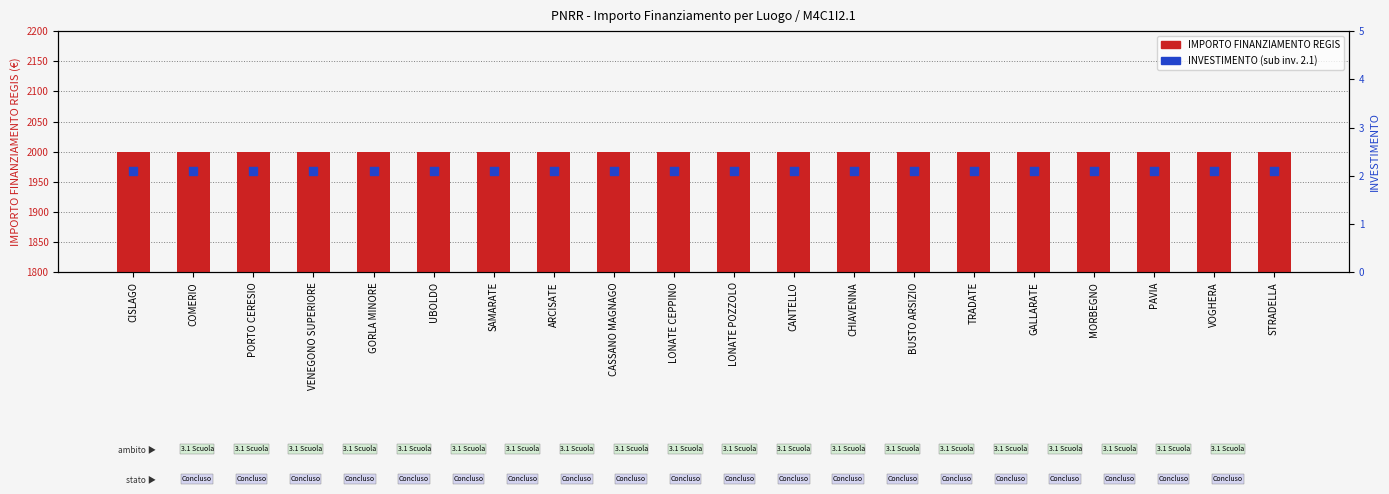

At how many categories does at least one series exceed 1096?

20